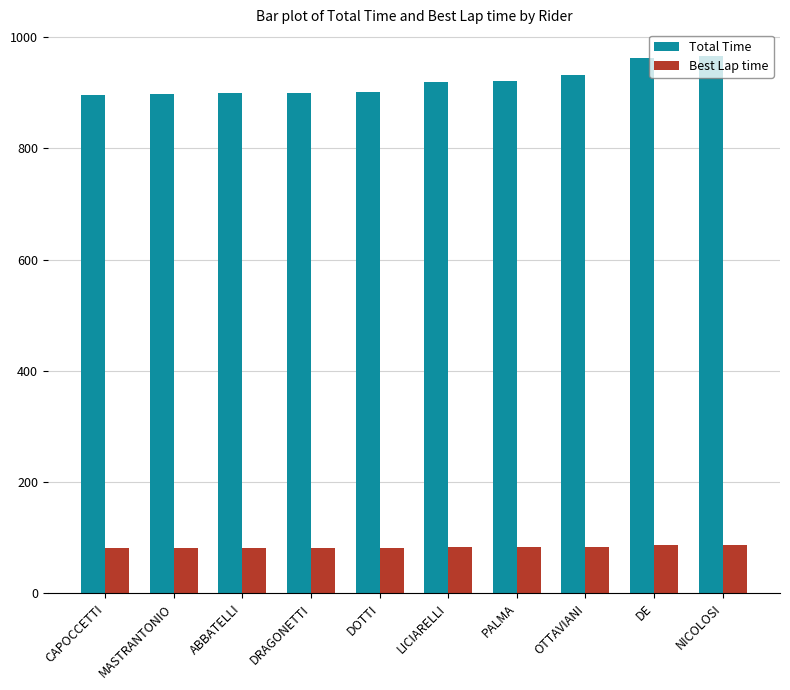

At which label does Best Lap time first exceed 82?

LICIARELLI